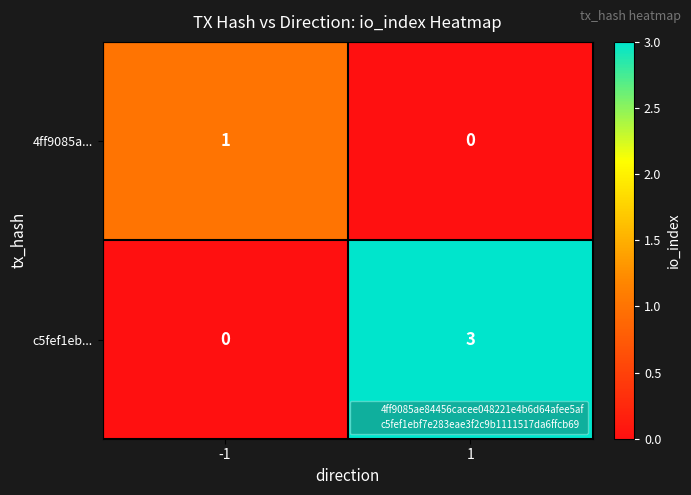

Is it true that c5fef1eb... equals 5 at 1?

False